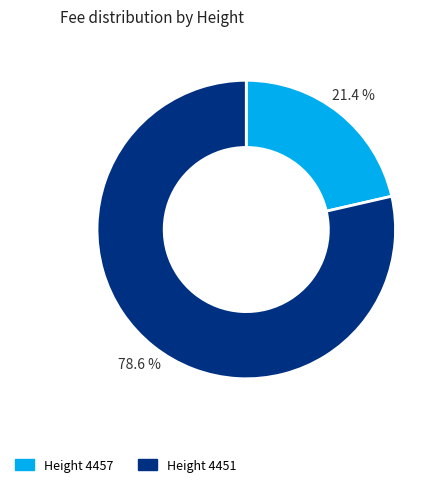

Does any single category account for the majority?

Yes